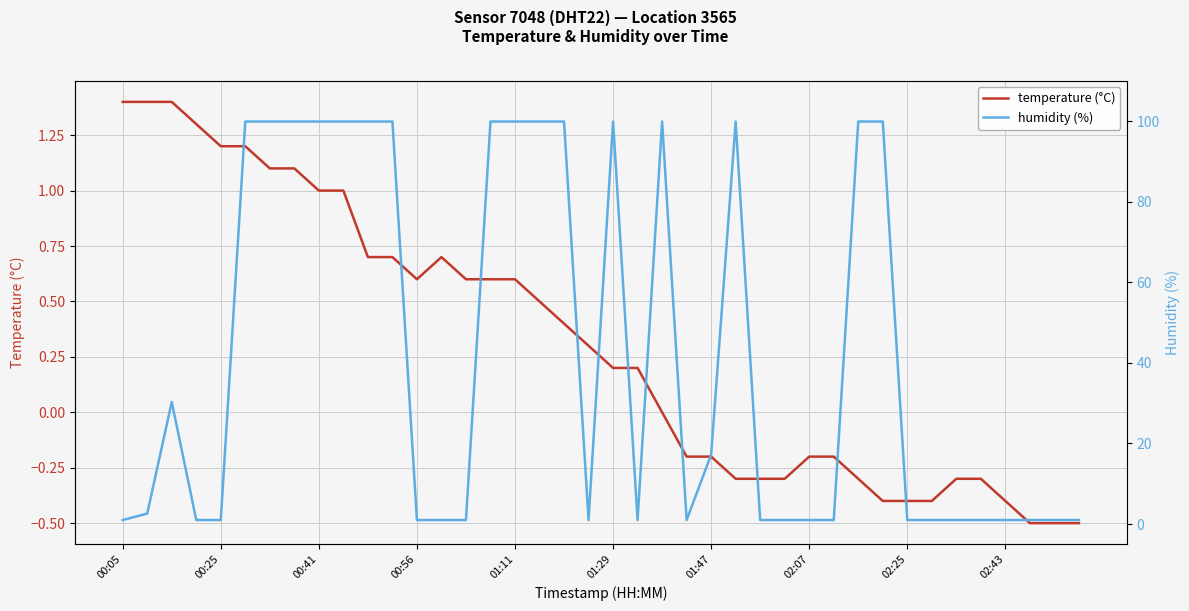

True or false: temperature (°C) has a value of -0.3 at 29.

False